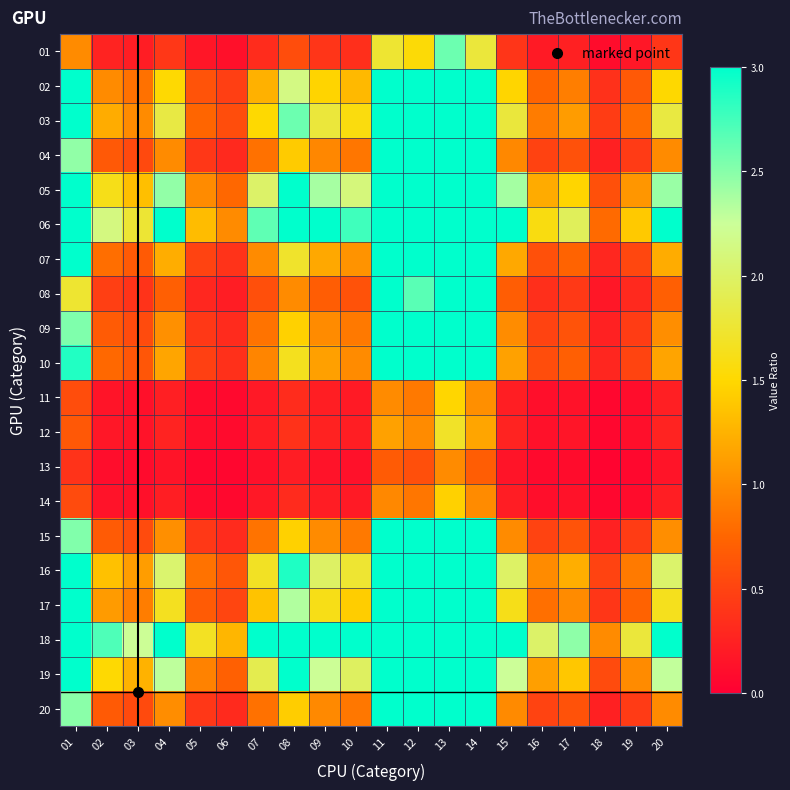

At how many categories does at least one series exceed 2?

16